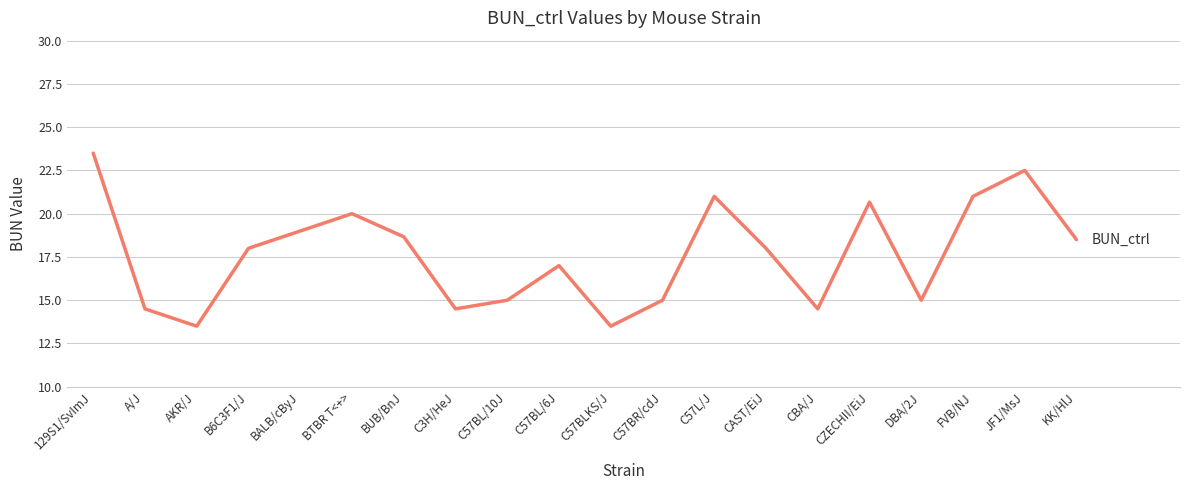

Approximately how many times larger is the value at C57L/J compared to C57BL/6J?

1.2